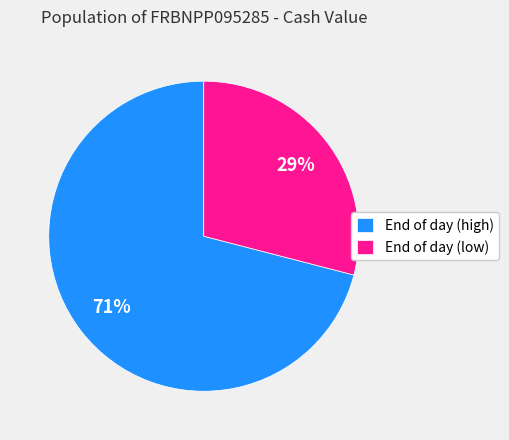

What is the ratio of the value at End of day (high) to the value at End of day (low)?

2.4